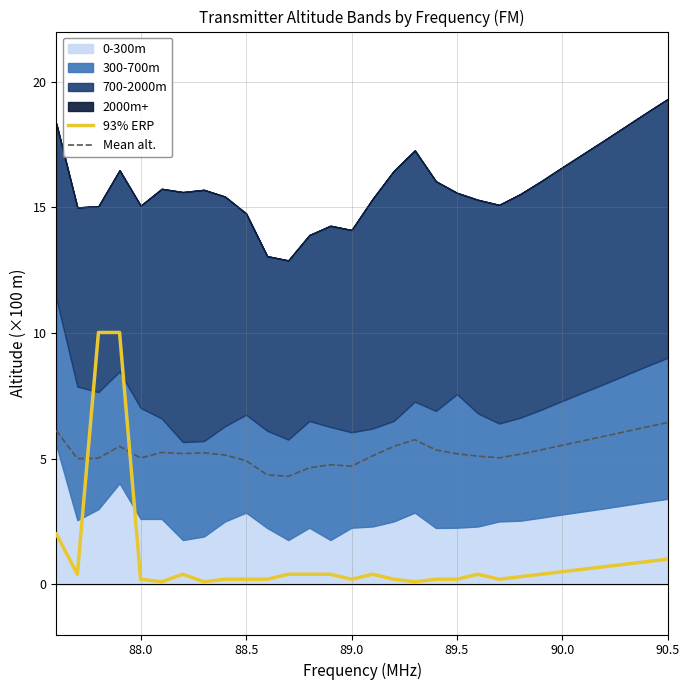

True or false: Mean alt. and 93% ERP intersect in this chart.

True